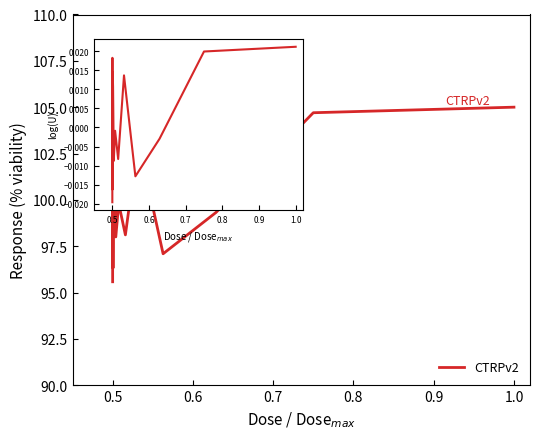

Is it true that the value at 14 is 0.0?

False